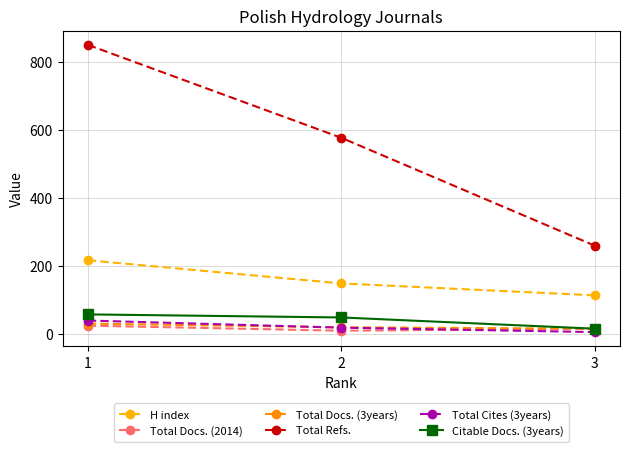

Which series has the largest total across all categories?

Total Refs.